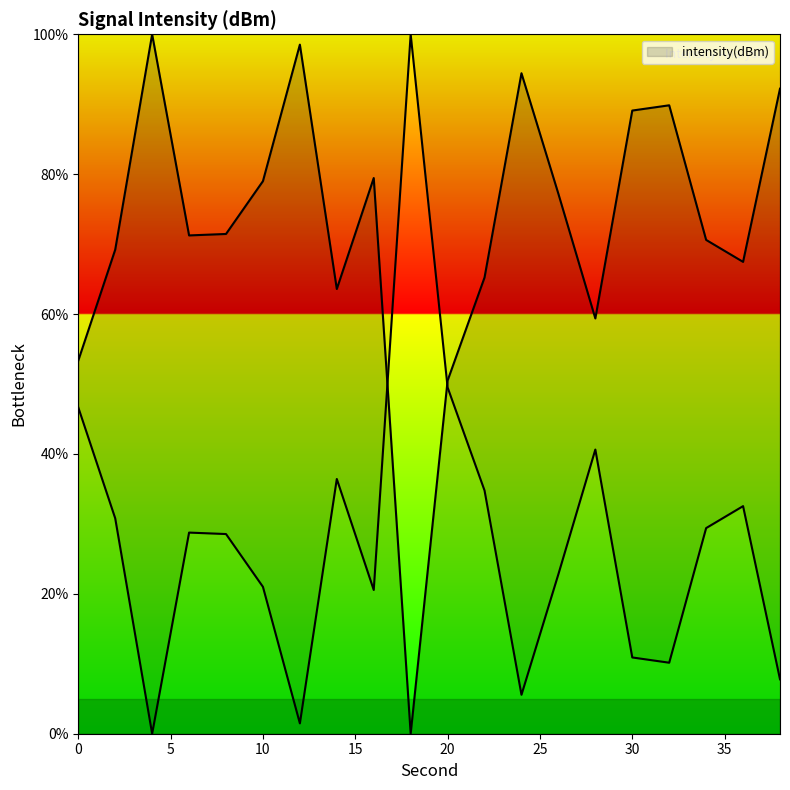

Where is the first local minimum?

6